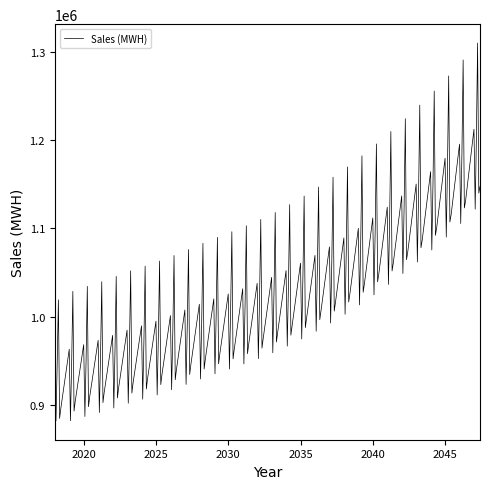

What is the difference between the maximum and minimum values?

427446.1